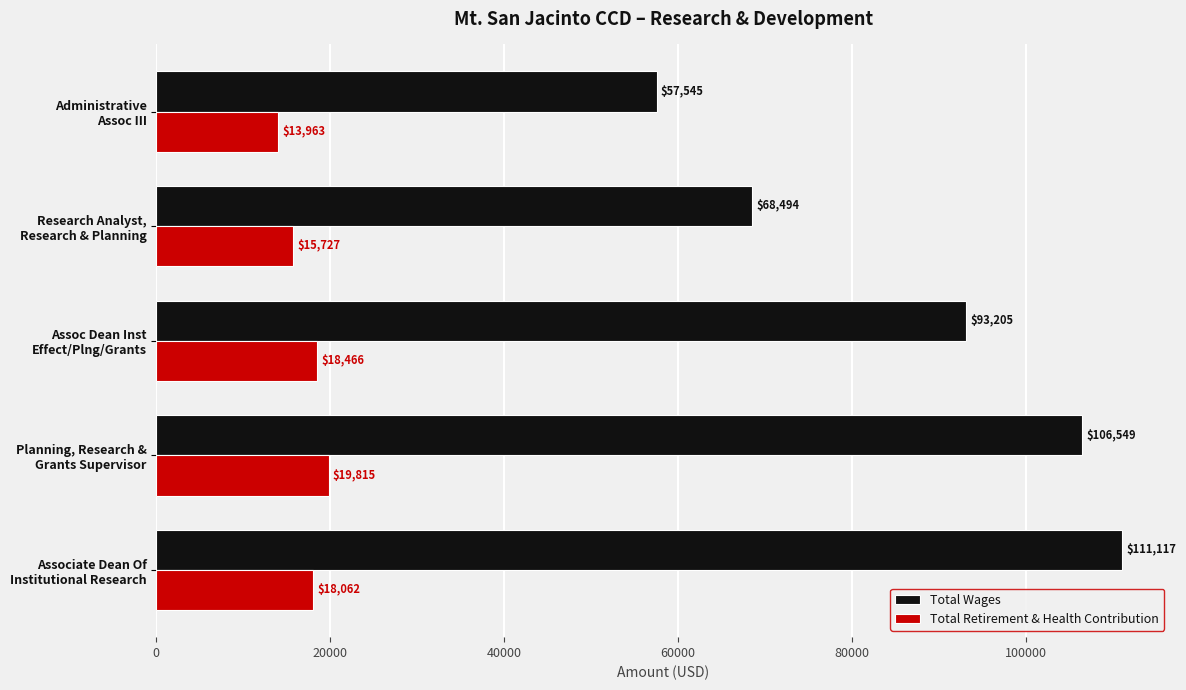

Which series has the largest range (max minus min)?

Total Wages